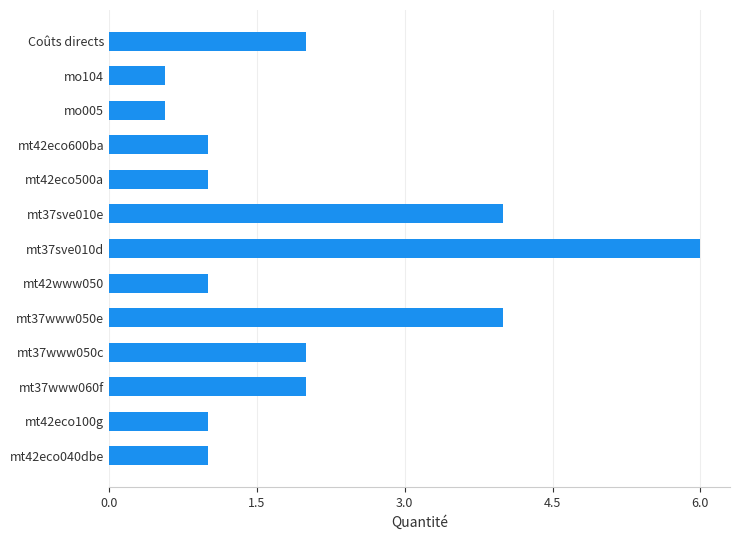

True or false: the data shows 0.5 at mt37www050c.

False